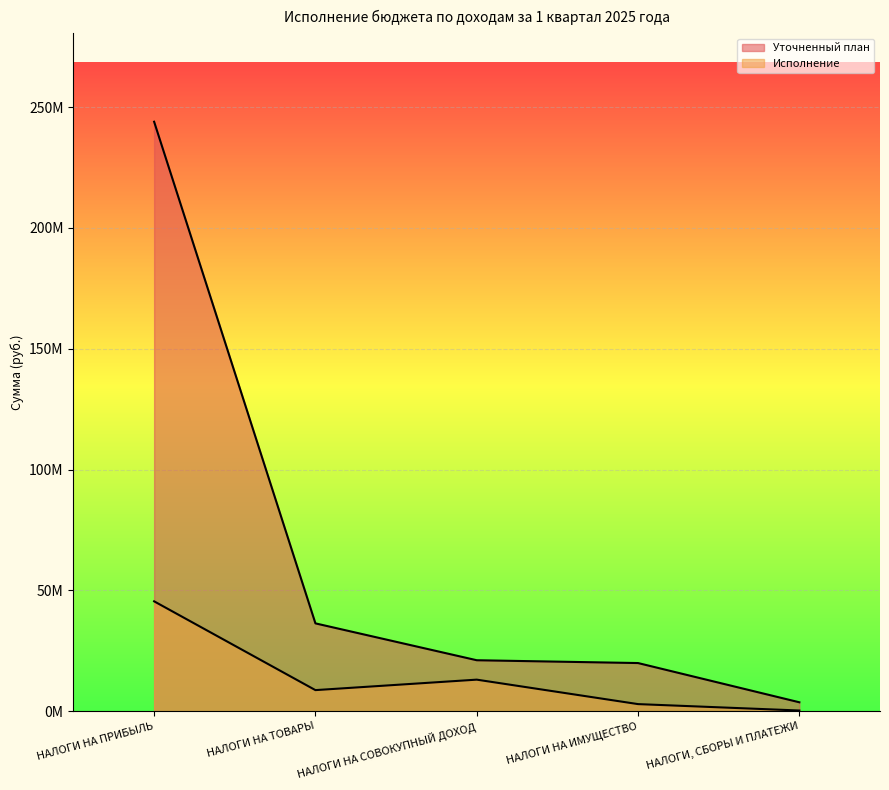

What is the minimum value shown in the chart?

295799.0